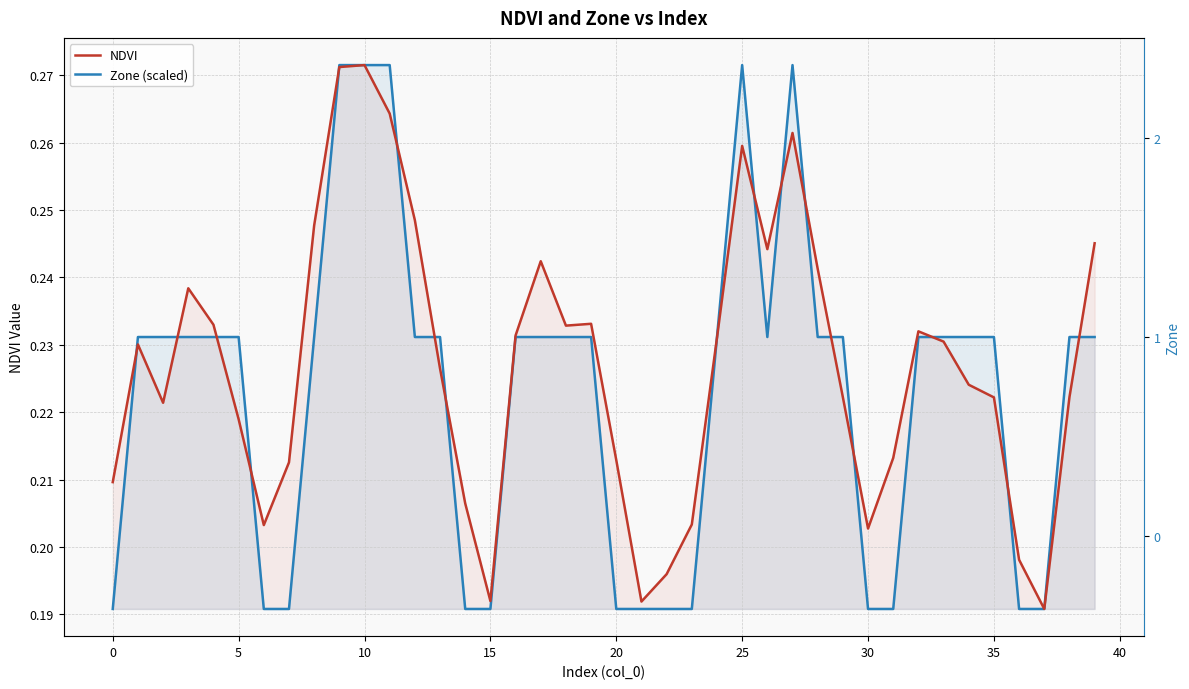

What is the difference between the maximum and second lowest values in the NDVI series?

0.1